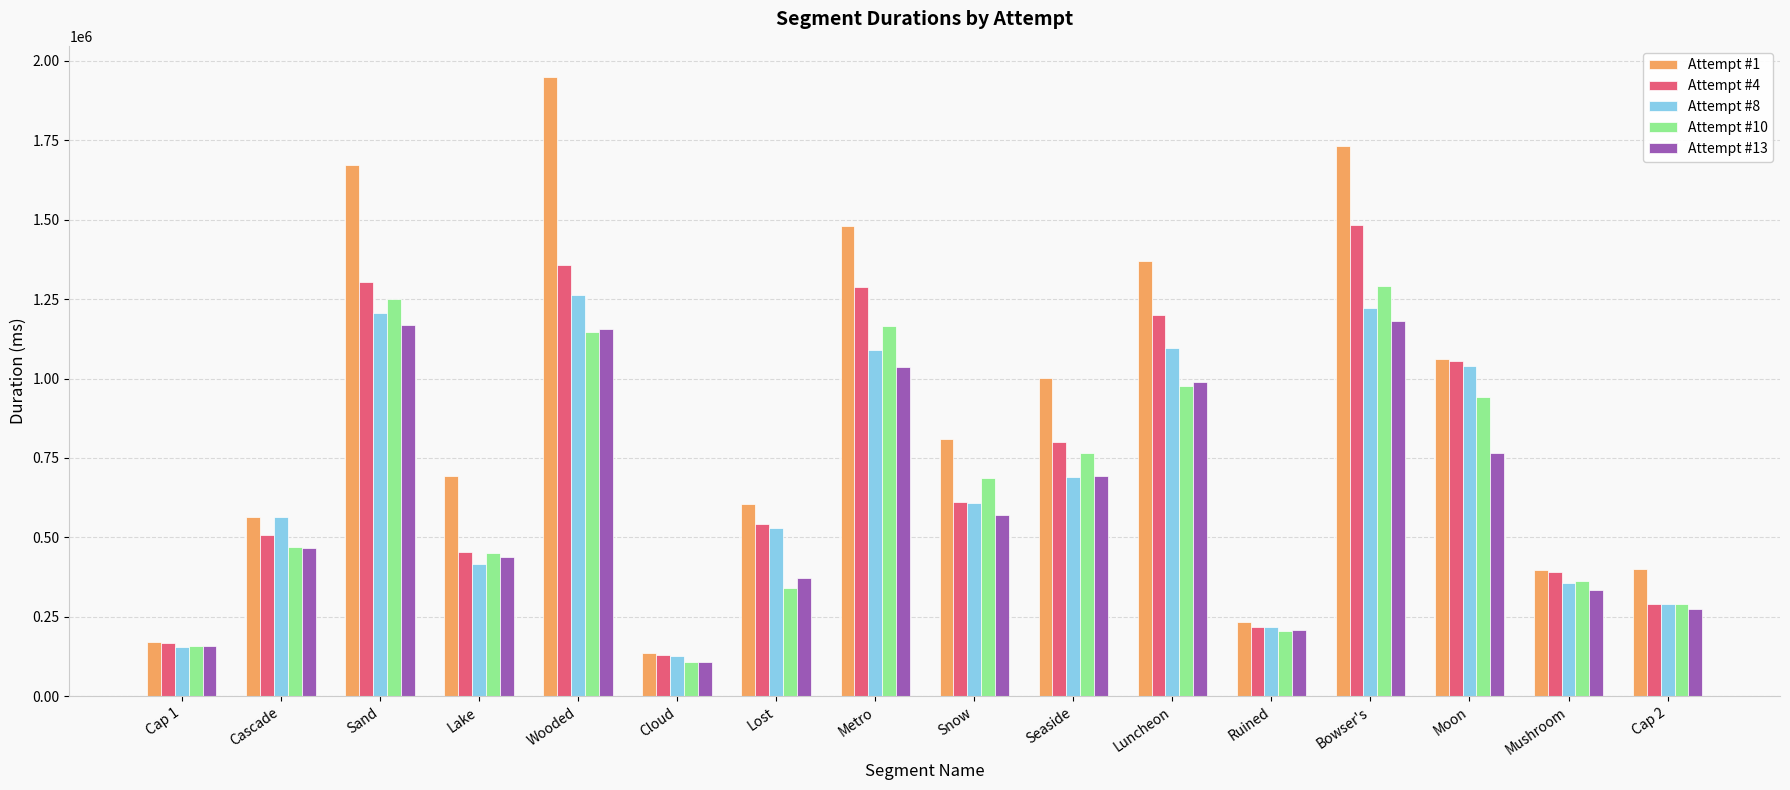

Between Seaside and Bowser's, which series saw the biggest shift?

Attempt #1